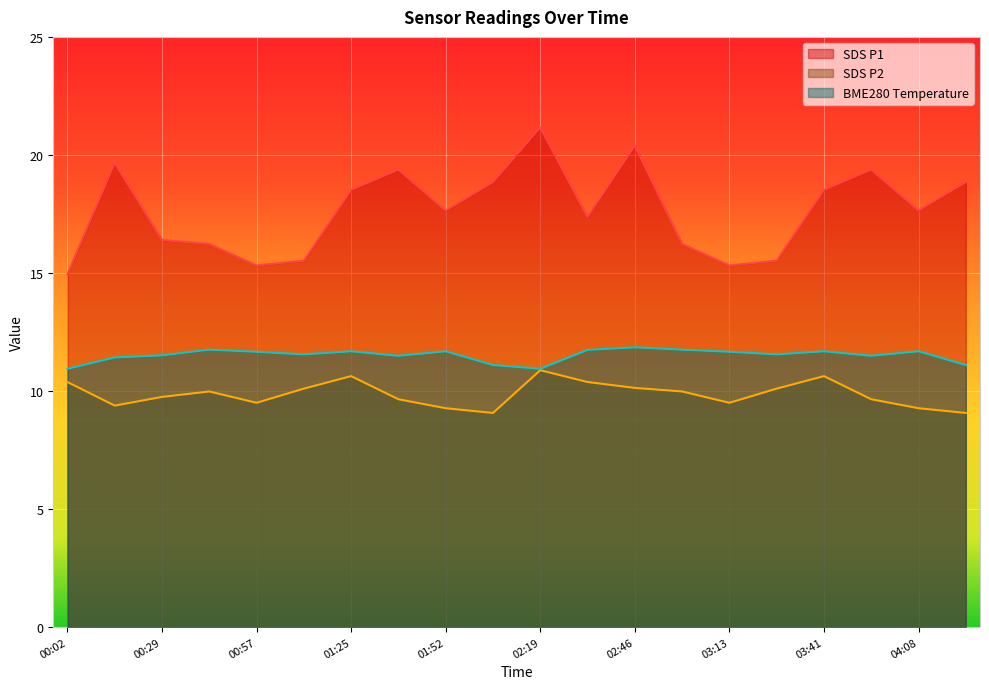

Reading left to right, what are all the values shown in this chart?

SDS_P1: 14.9	19.7	16.4	16.2	15.3	15.5	18.5	19.4	17.6	18.9	21.2	17.4	20.4	16.2	15.3	15.5	18.5	19.4	17.6	18.9
SDS_P2: 10.4	9.4	9.8	10.0	9.5	10.1	10.6	9.7	9.3	9.1	10.9	10.4	10.1	10.0	9.5	10.1	10.6	9.7	9.3	9.1
BME280_temperature: 10.9	11.4	11.5	11.8	11.7	11.6	11.7	11.5	11.7	11.1	10.9	11.7	11.8	11.8	11.7	11.6	11.7	11.5	11.7	11.1